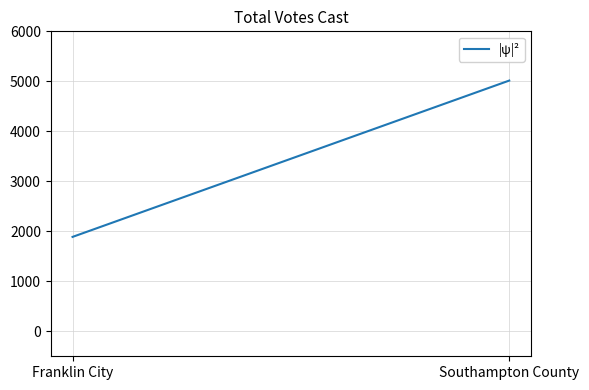

The chart shows a value of 3298 at Franklin City. True or false?

False